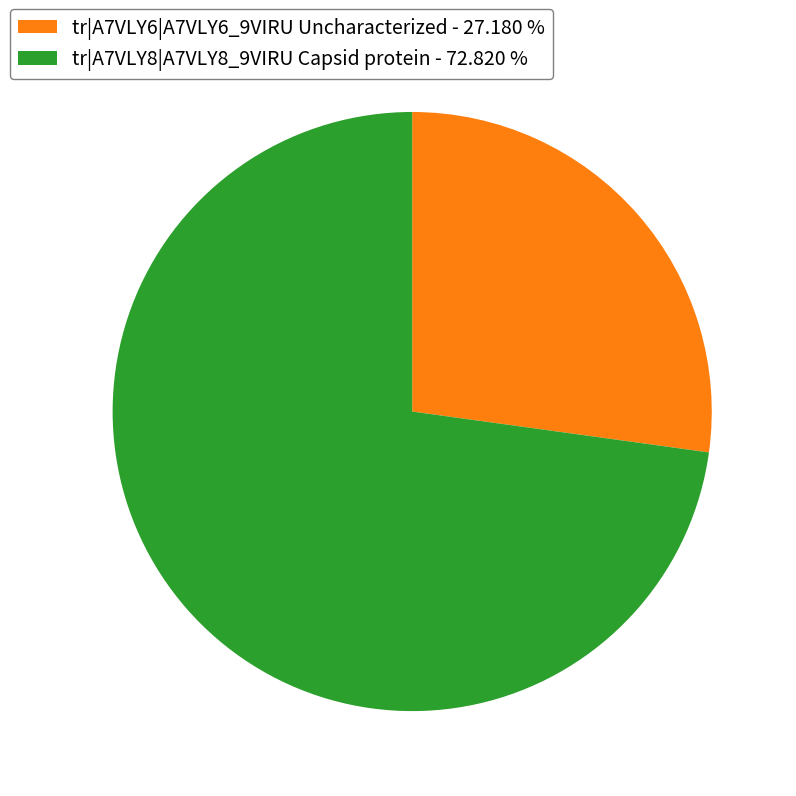

Which slice is the smallest?

tr|A7VLY6|A7VLY6_9VIRU Uncharacterized